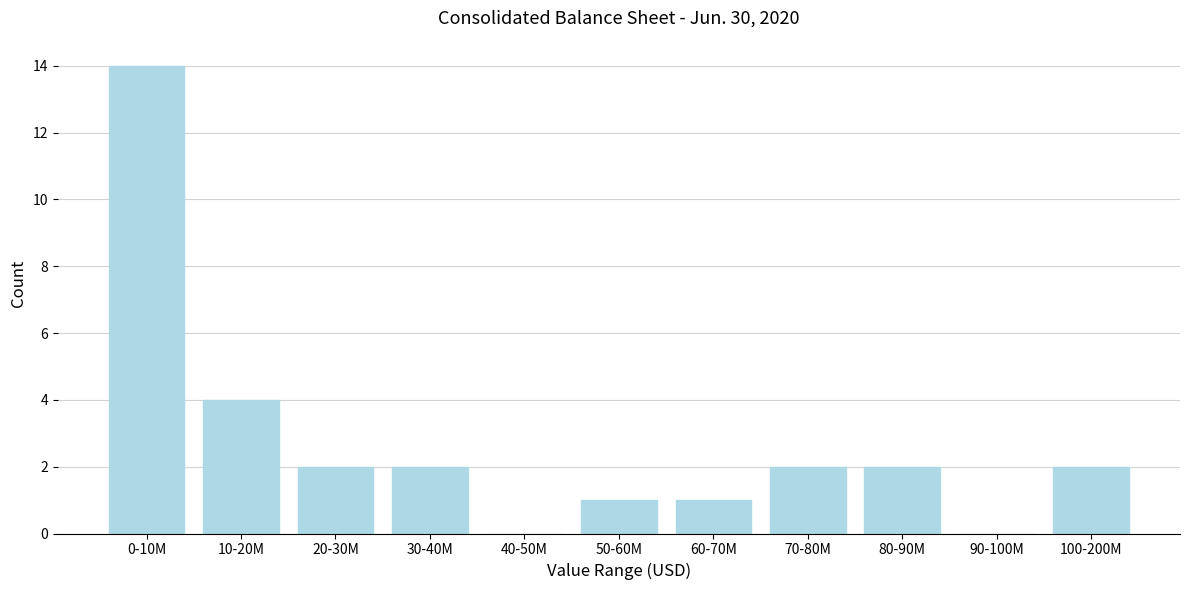

Reading left to right, what are all the values shown in this chart?

0-10M=14	10-20M=4	20-30M=2	30-40M=2	40-50M=0	50-60M=1	60-70M=1	70-80M=2	80-90M=2	90-100M=0	100-200M=2